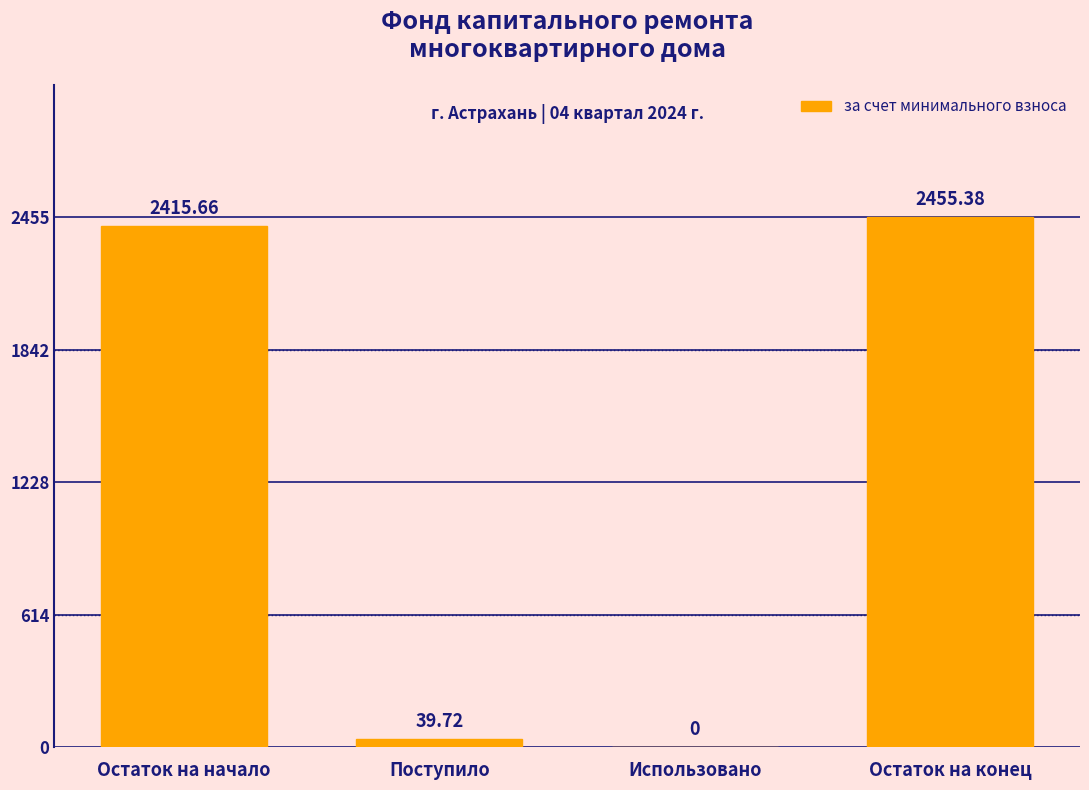

What is the sum of all values?

4910.8